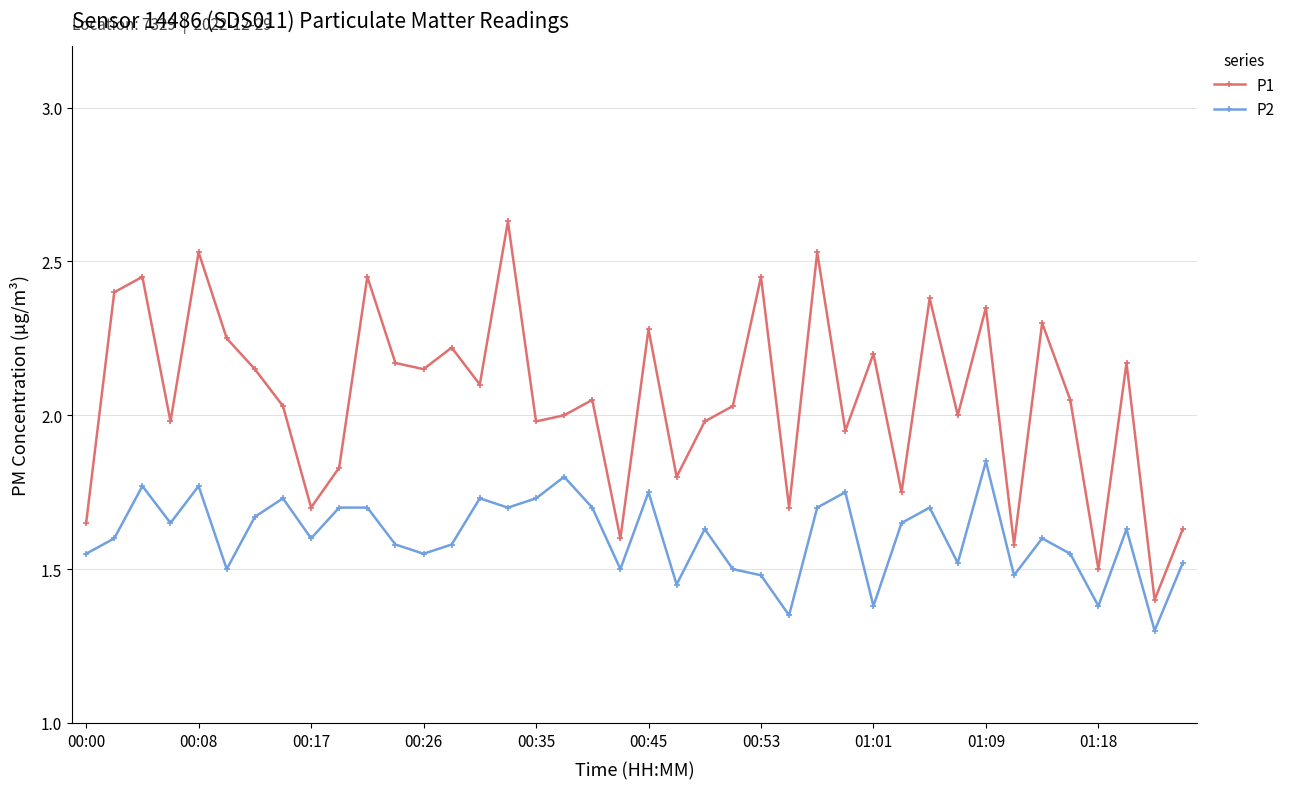

Which series has the widest spread of values?

P1